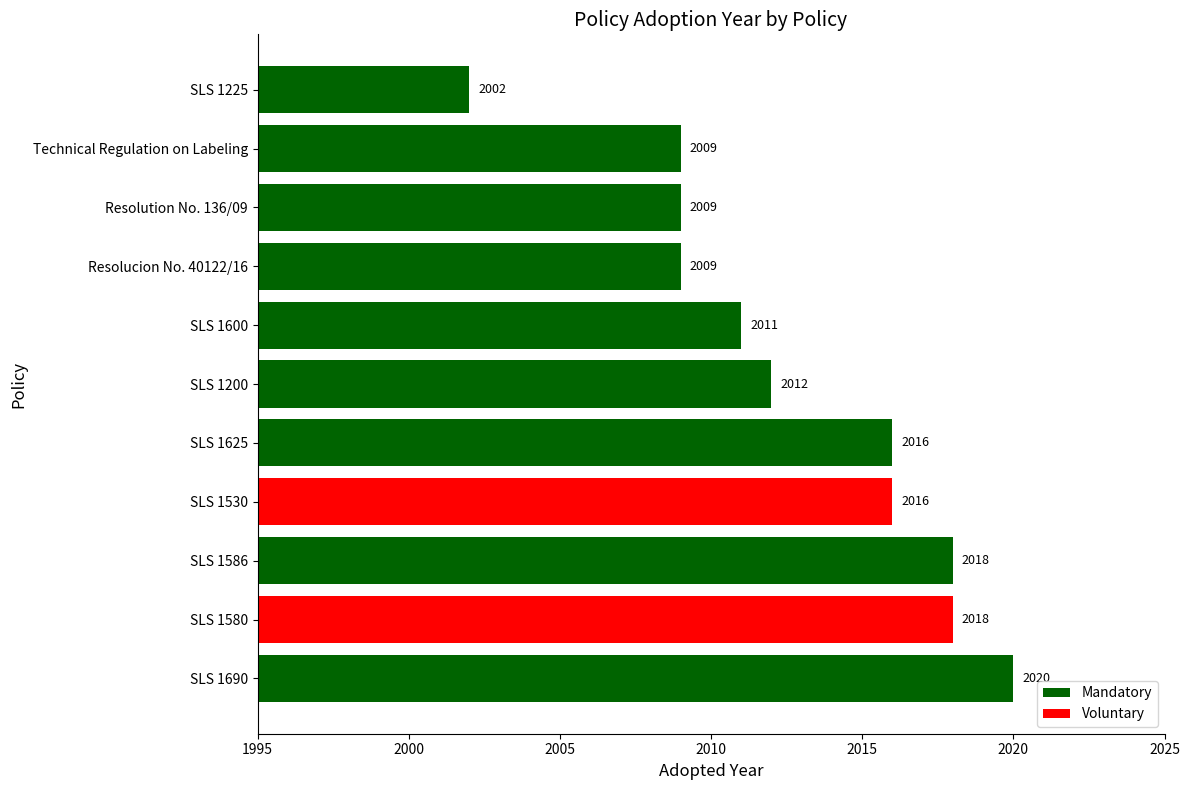

How many categories are shown in the chart?

11